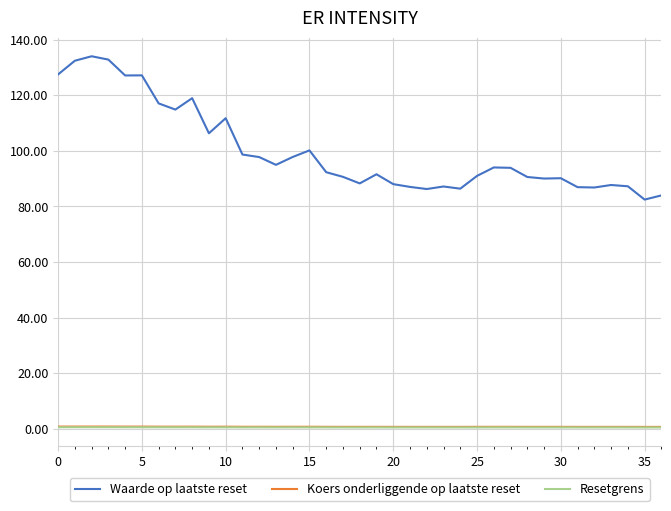

What is the maximum value shown in the chart?

134.0